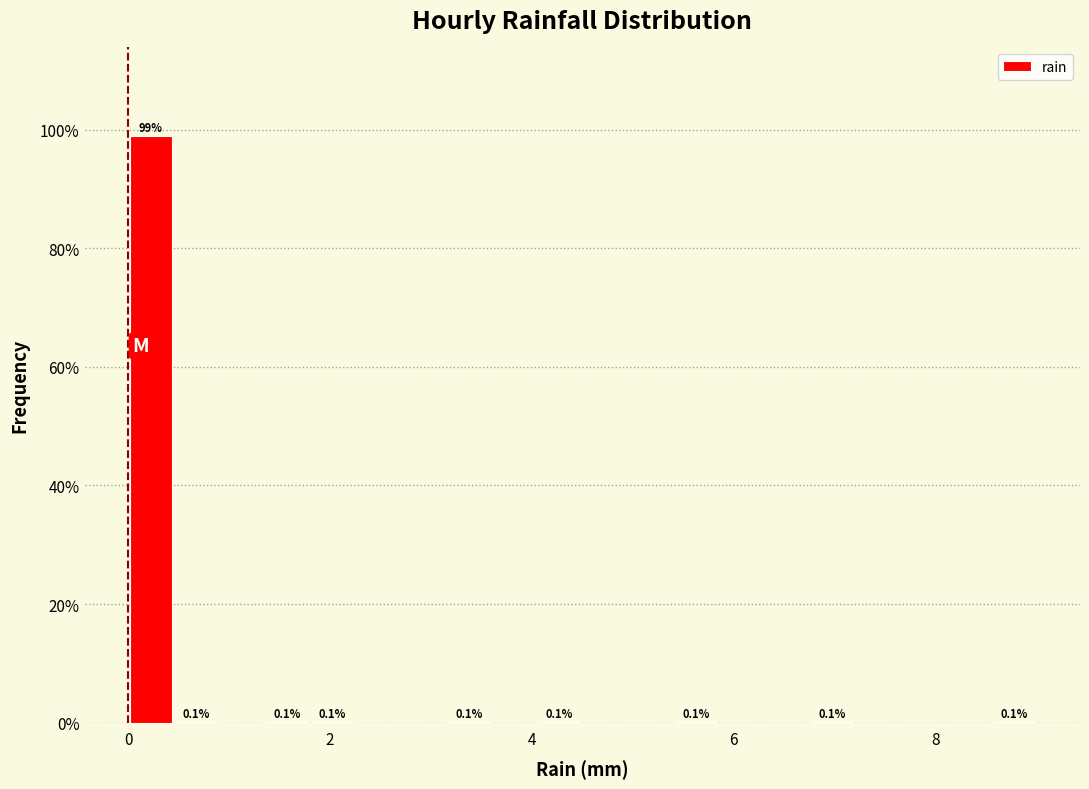

Read against the x-axis, roughly where is the centre of the tallest bar?

0.2